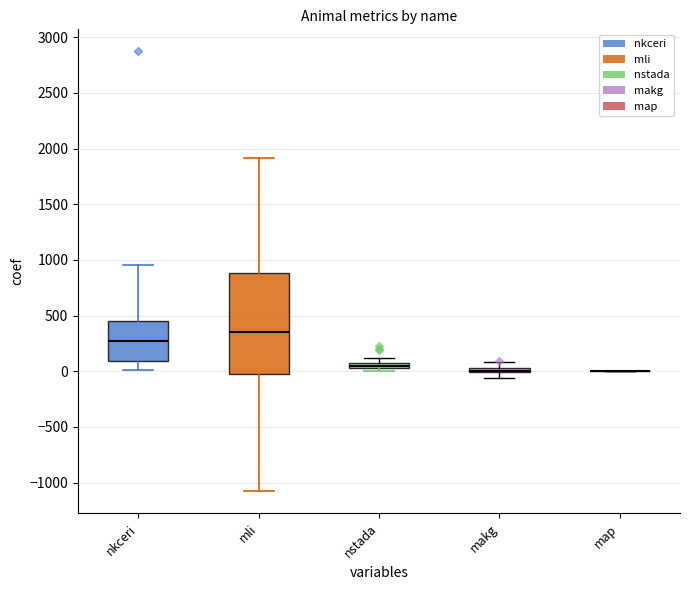

How many data points in nkceri are above 274?

18